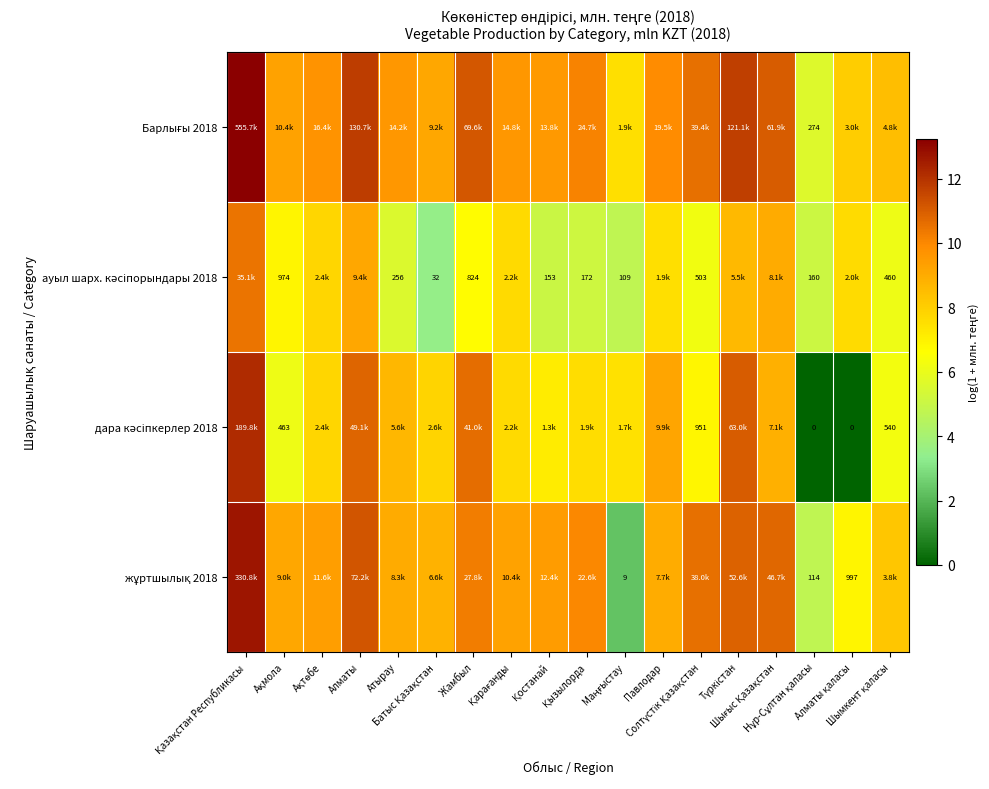

Where is жұртшылық 2018 nearest to the value 7?

Алматы қаласы